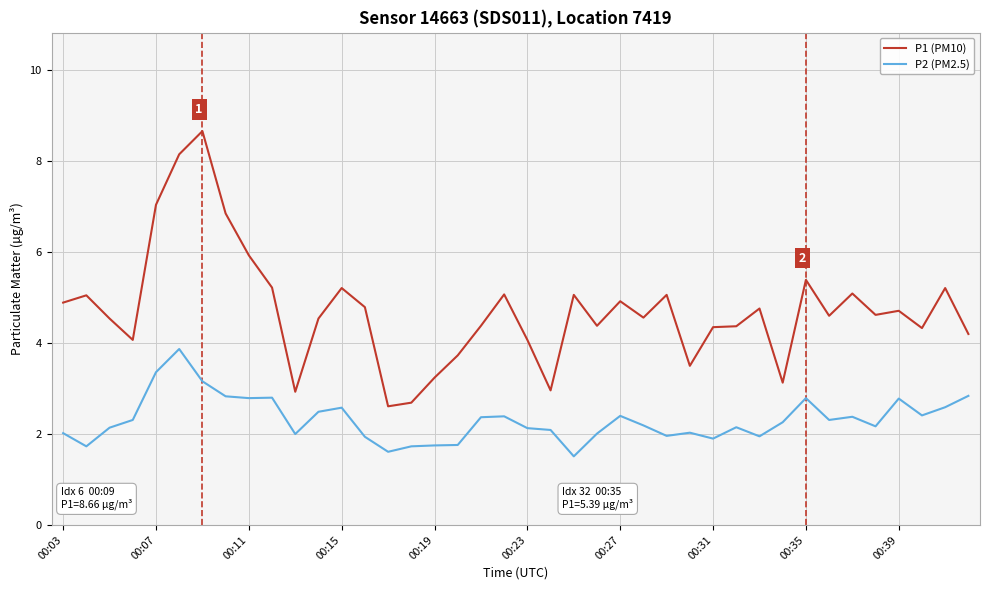

True or false: P1 (PM10) and P2 (PM2.5) cross at least once.

False